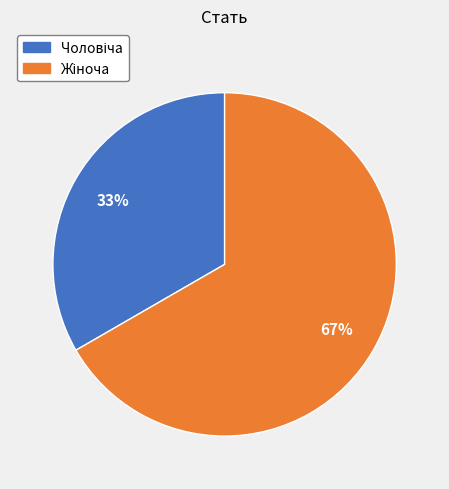

Is there a majority slice in this chart?

Yes